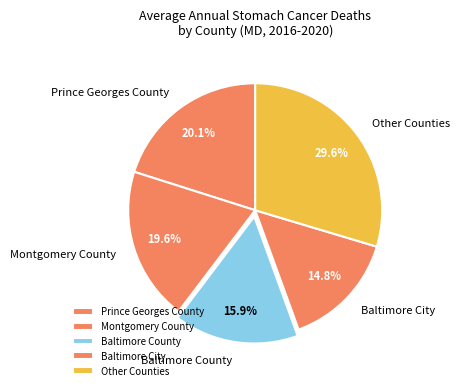

How many segments does this pie chart have?

5